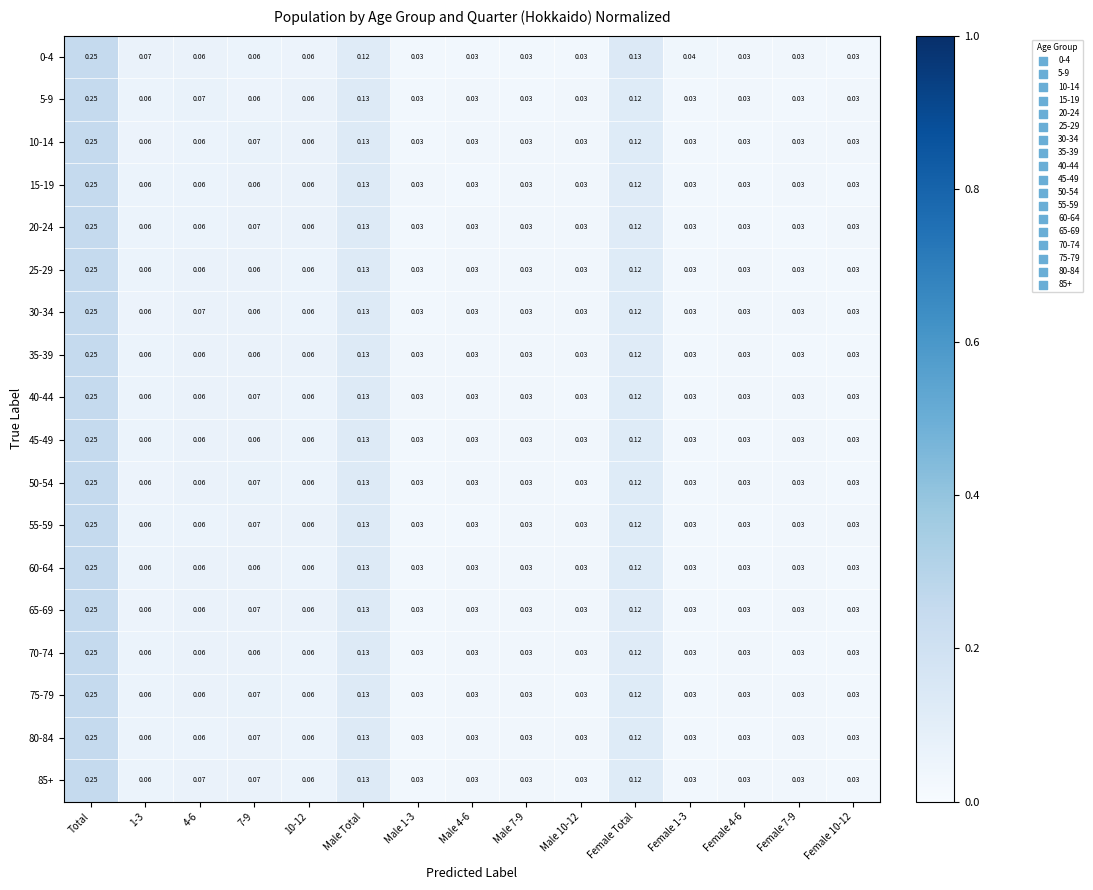

At which label does 50-54 reach its peak?

Total